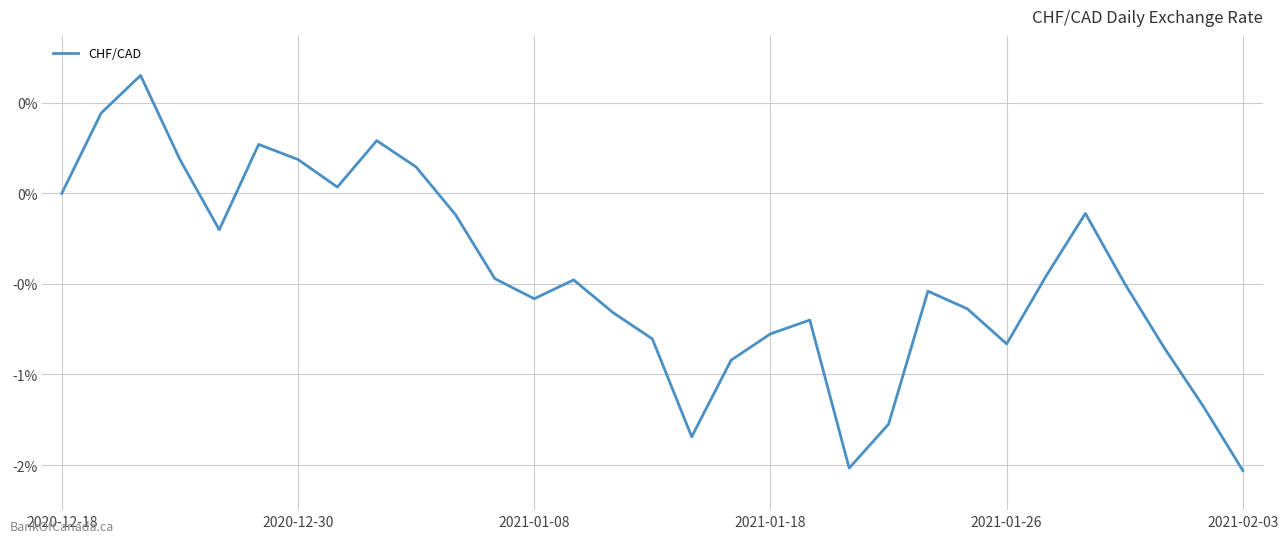

How many points are higher than both their immediate neighbors (excluding endpoints)?

7